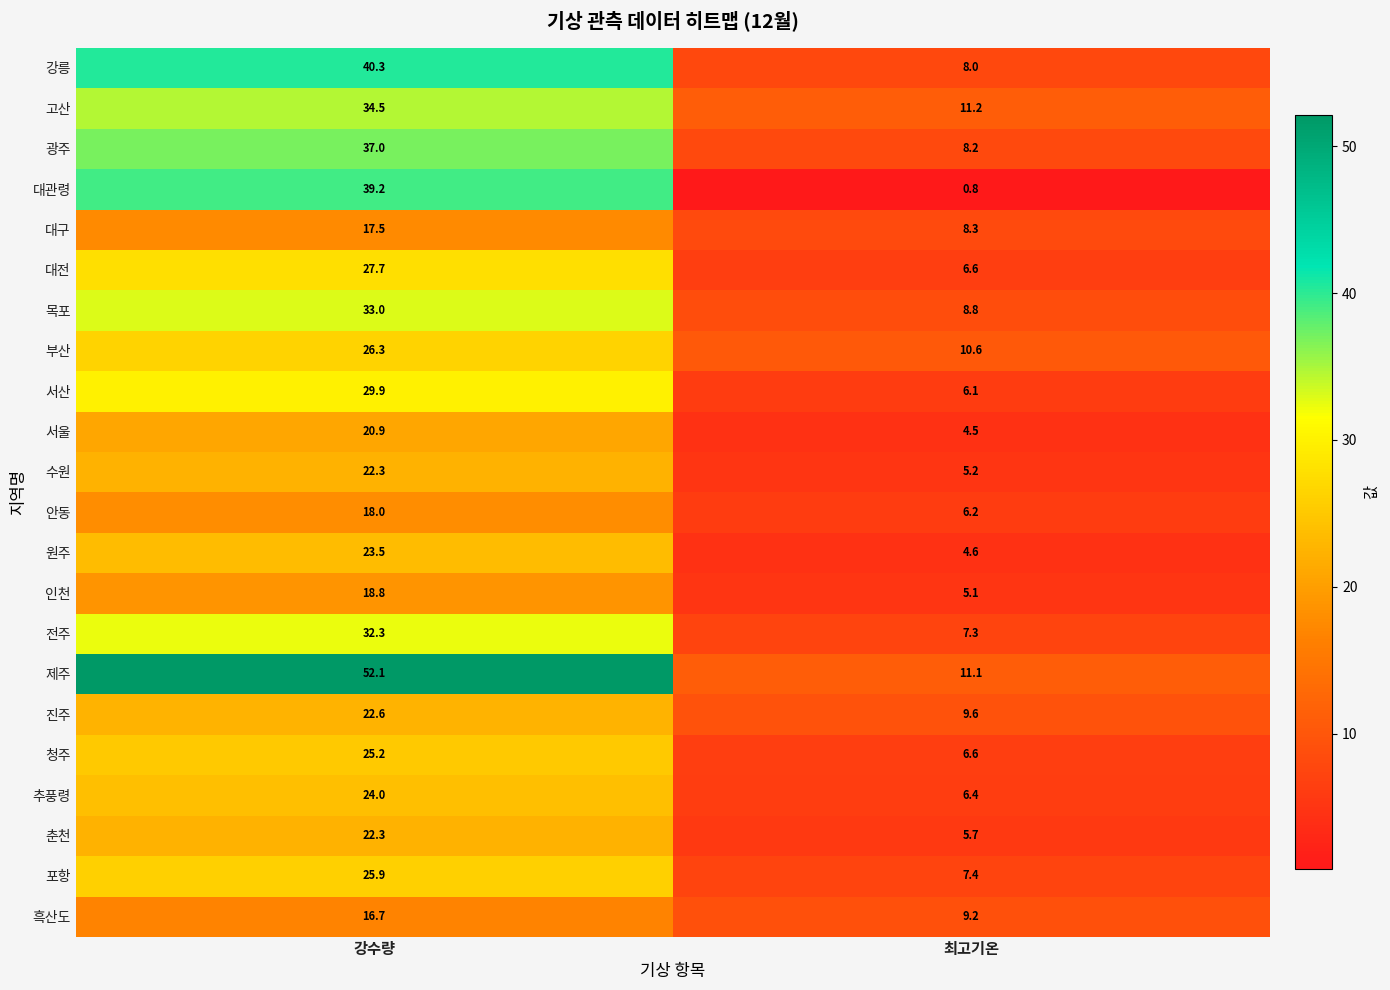

Which series has the largest total across all categories?

제주